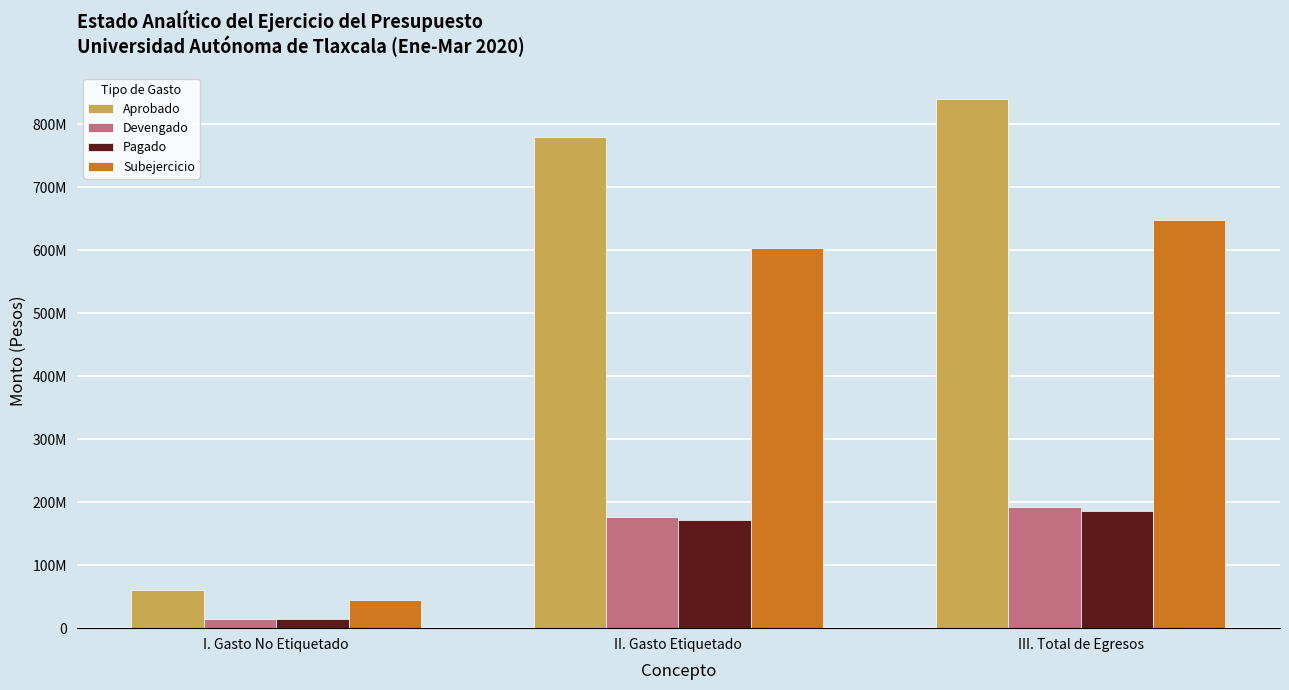

What are all the series names shown in the legend?

Aprobado, Devengado, Pagado, Subejercicio